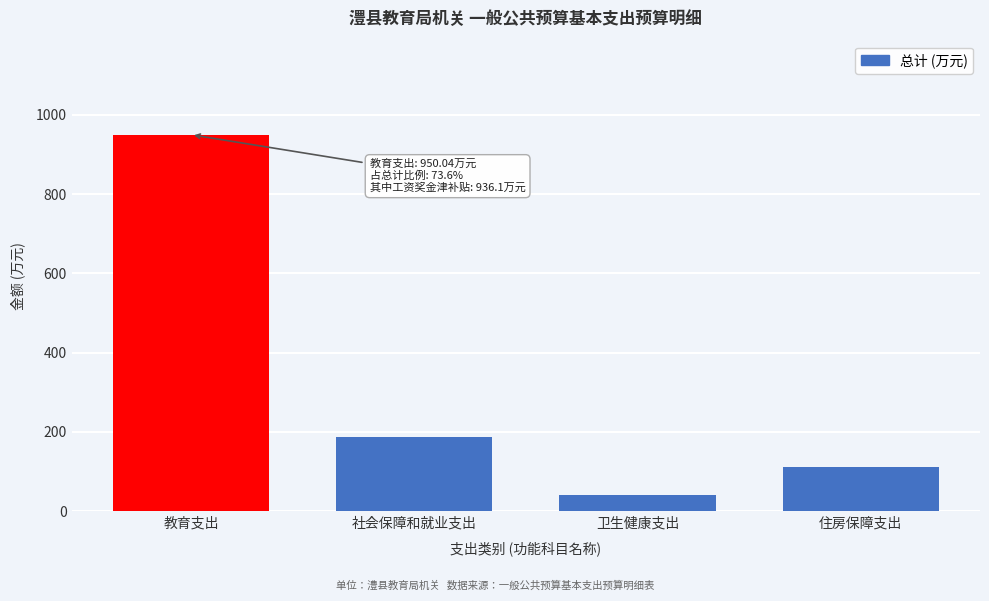

Reading left to right, what are all the values shown in this chart?

教育支出=950.0	社会保障和就业支出=187.2	卫生健康支出=41.7	住房保障支出=112.3